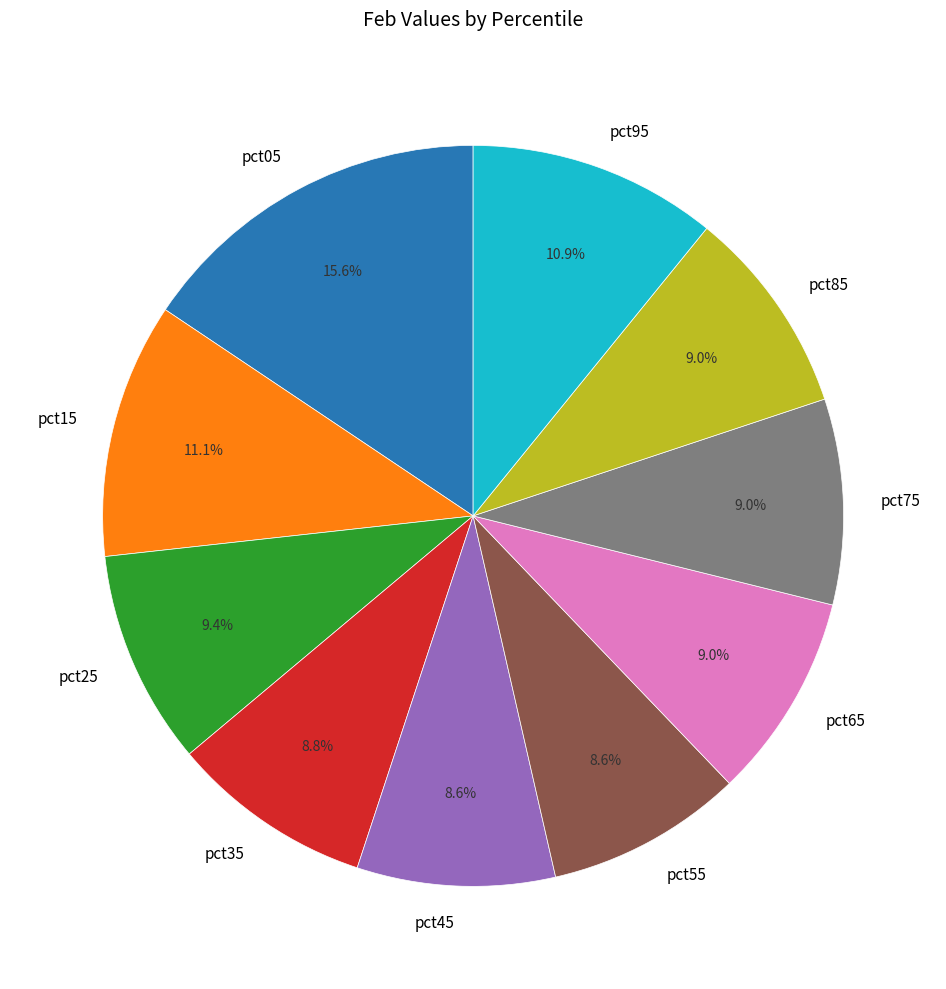

Which category has the biggest portion of the pie?

pct05